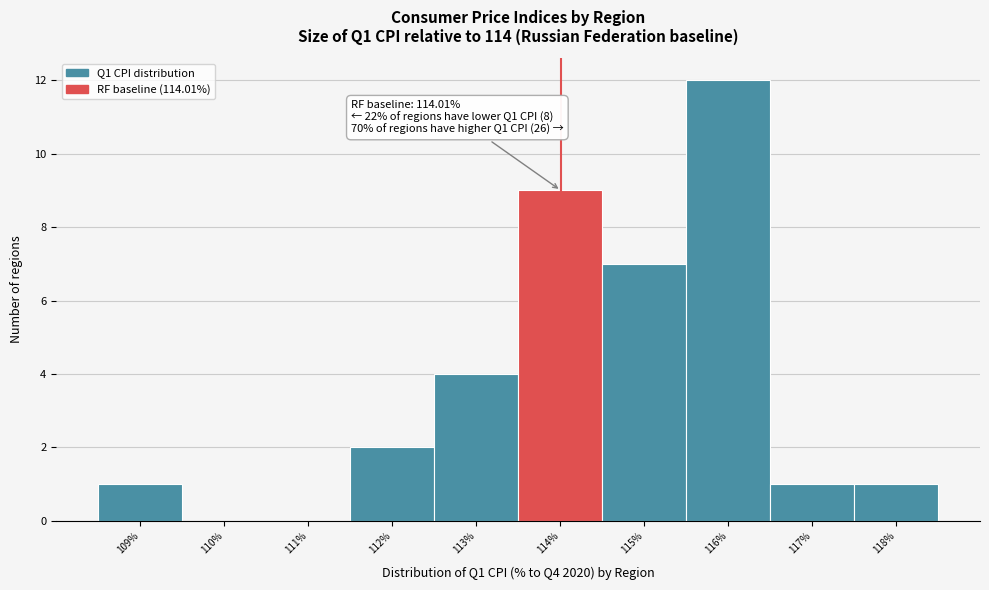

Over which range of the x-axis is the bar tallest?

115.5 to 116.5